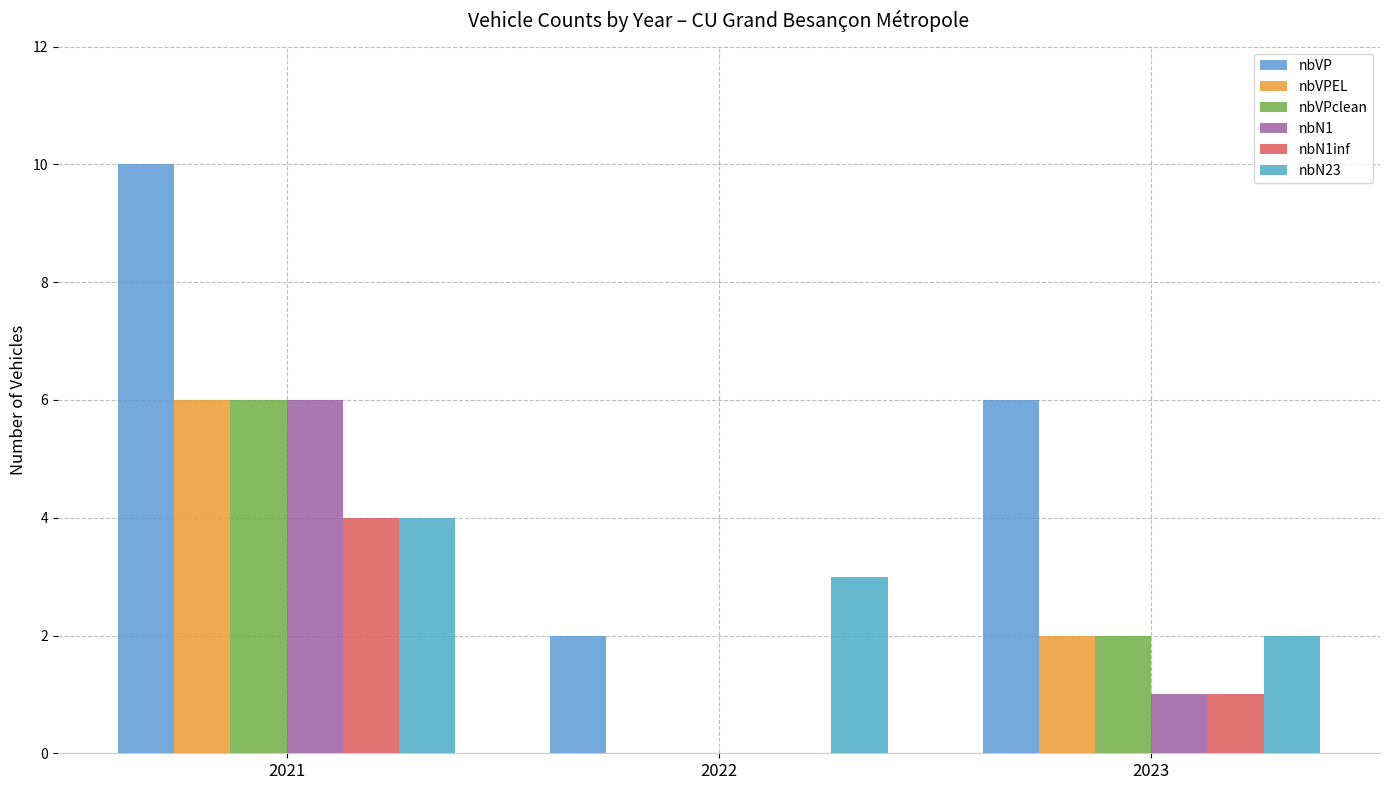

What is the greatest value displayed?

10